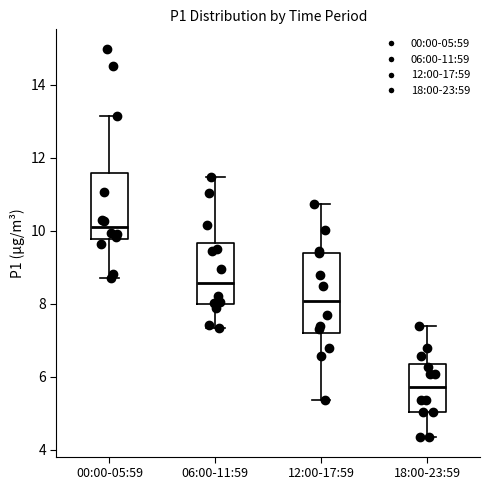

Comparing the boxes themselves (not the whiskers), which one is the tallest?

12:00-17:59